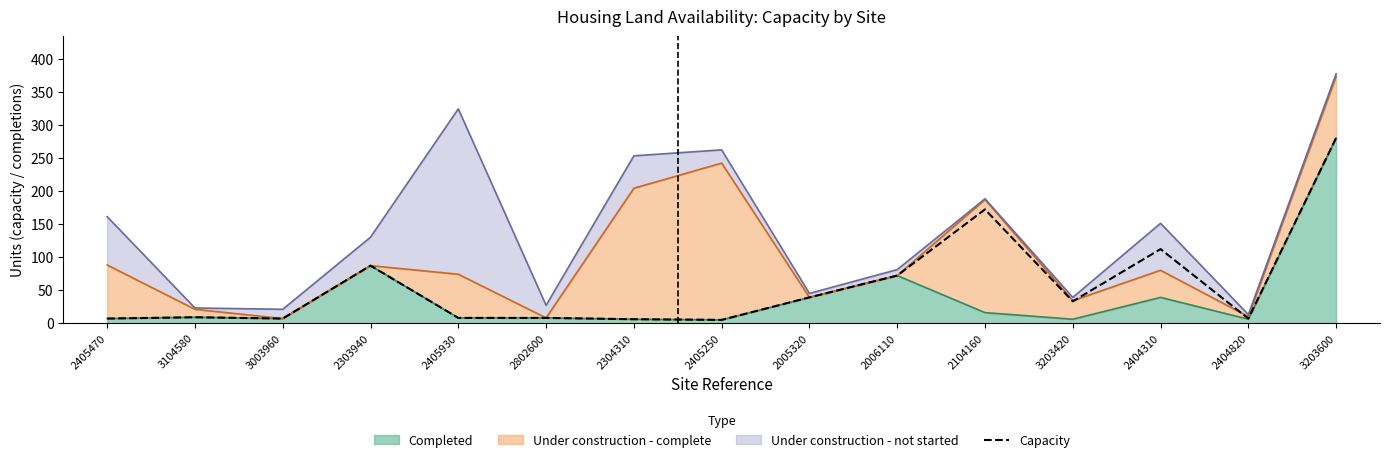

Between 3203600 and 2303940, which is larger?

3203600